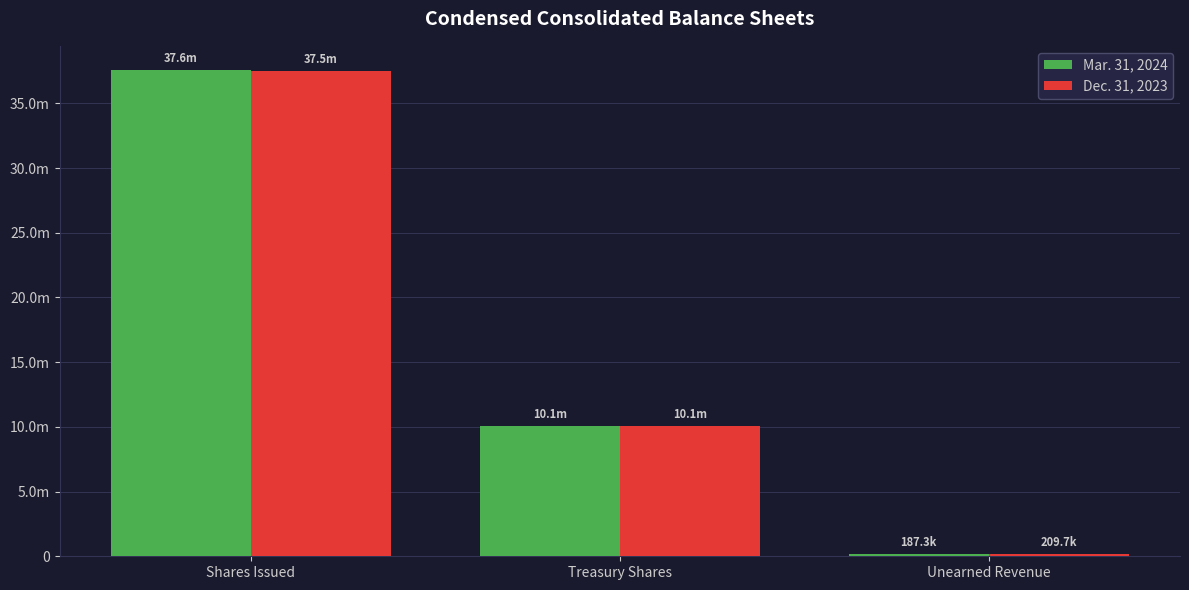

Is the value of Mar. 31, 2024 at Treasury Shares greater than the value of Dec. 31, 2023 at Unearned Revenue?

Yes